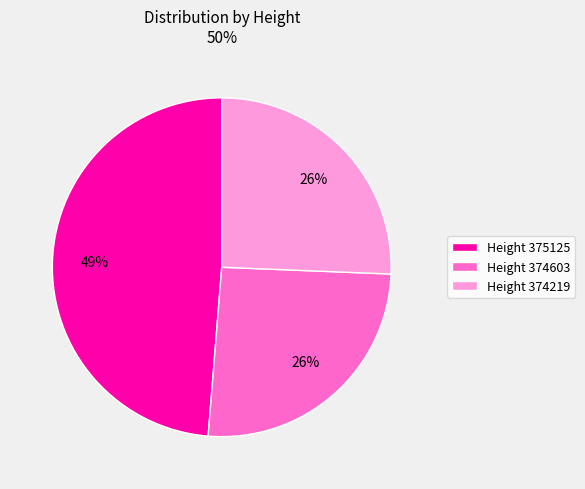

How many slices are in this pie chart?

3